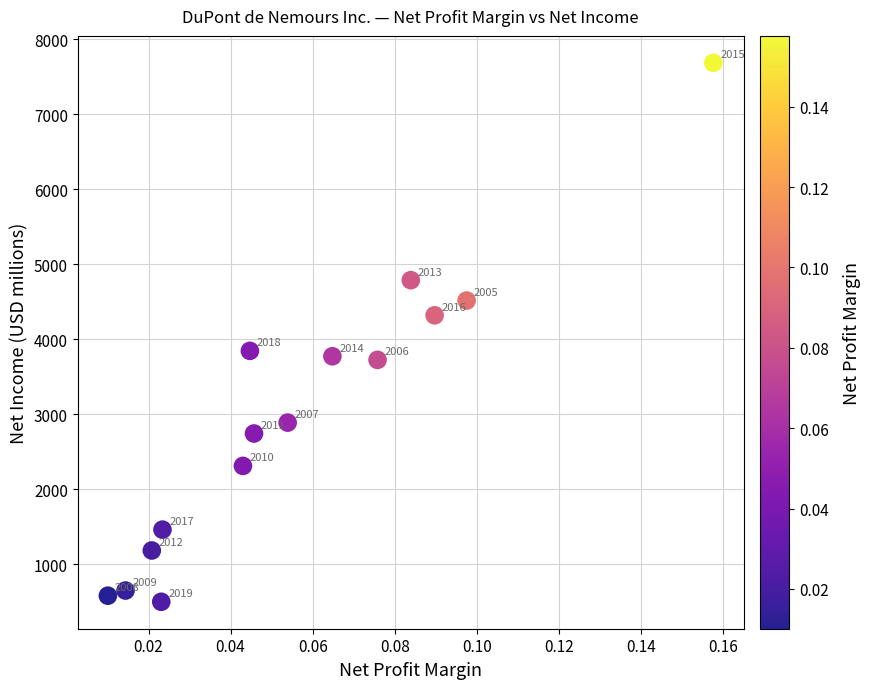

What Y value in the scatter plot is closest to 4091?

4318